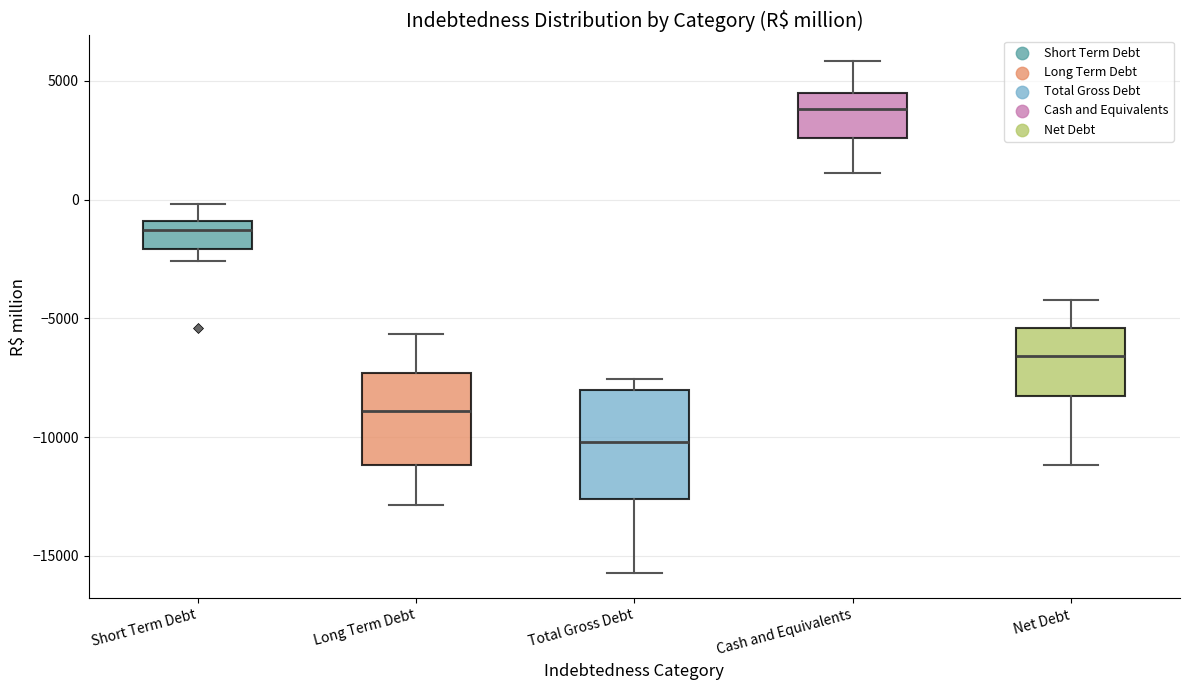

Reading left to right, transcribe this box plot: for each box, give where its median line is, the range the box spans, and where its two whiskers end, as read against the y-axis. The values are not printed on the chart, so give them approximately, as read against the axis.

Short Term Debt: median -1500, box -2000 to -1000, whiskers -2500 to 0
Long Term Debt: median -9000, box -11000 to -7500, whiskers -13000 to -5500
Total Gross Debt: median -10000, box -12500 to -8000, whiskers -15500 to -7500
Cash and Equivalents: median 4000, box 2500 to 4500, whiskers 1000 to 6000
Net Debt: median -6500, box -8500 to -5500, whiskers -11000 to -4000